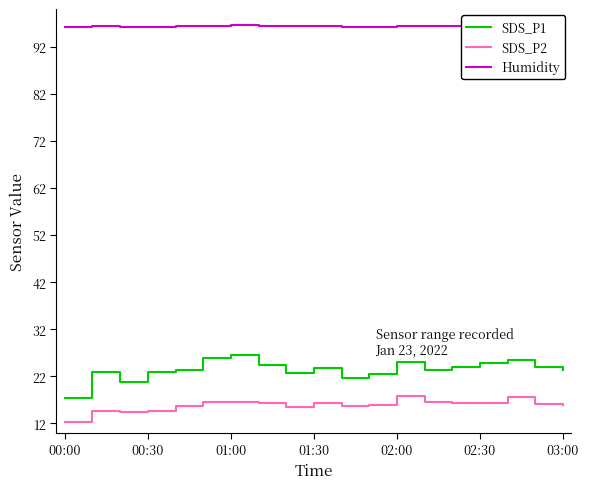

What is the maximum value for Humidity?

96.6